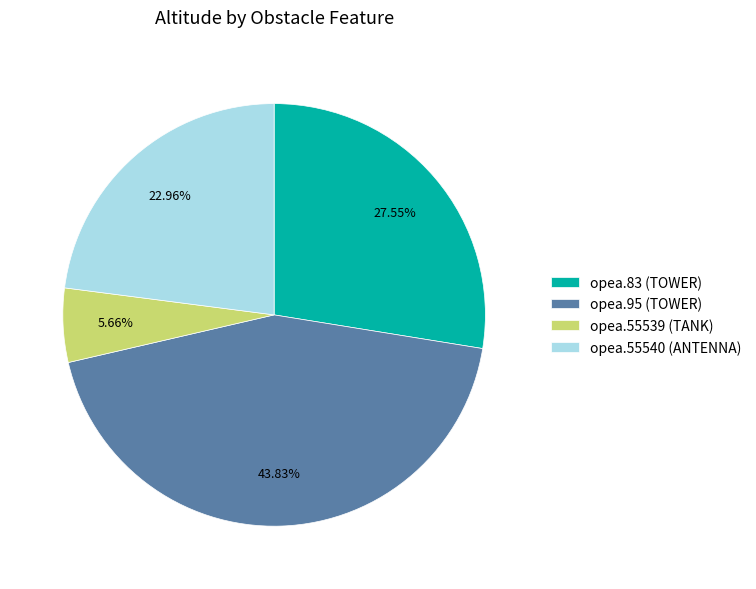

What percentage do opea.55540 (ANTENNA) and opea.83 (TOWER) together represent?

50.5%